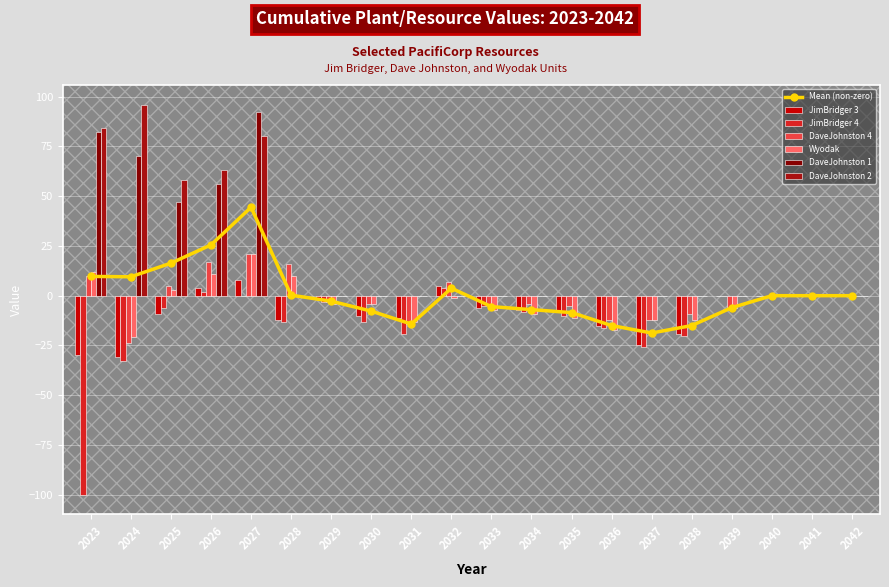

Is it true that JimBridger 3 equals -30 at 2023?

True